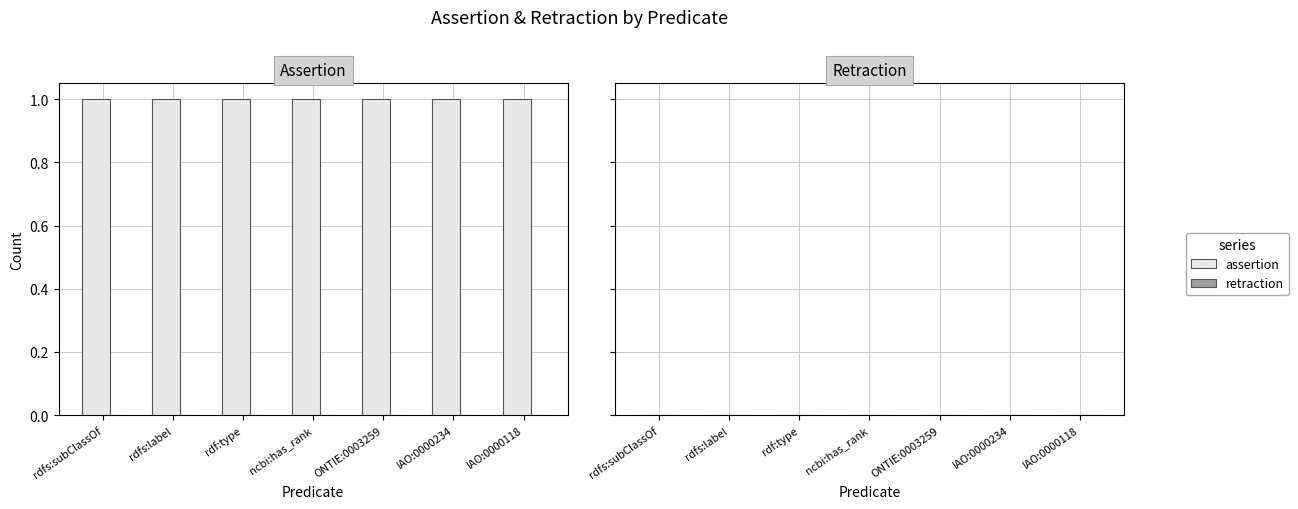

What is the sum of the assertion values at IAO:0000118 and rdfs:subClassOf?

2